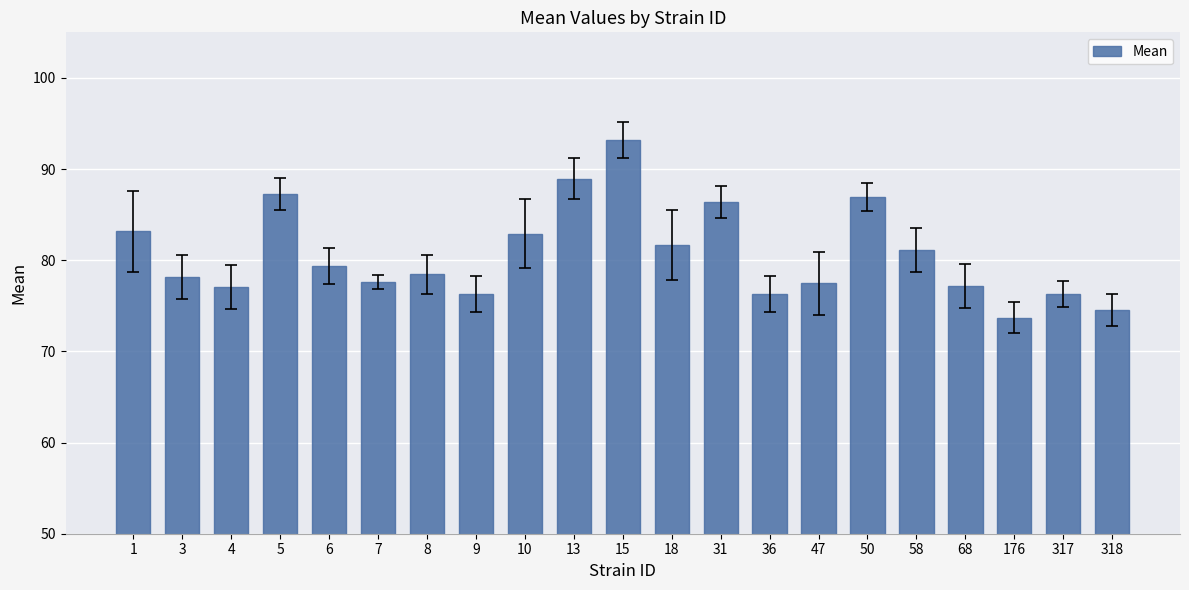

Where does the data first go above 78?

1